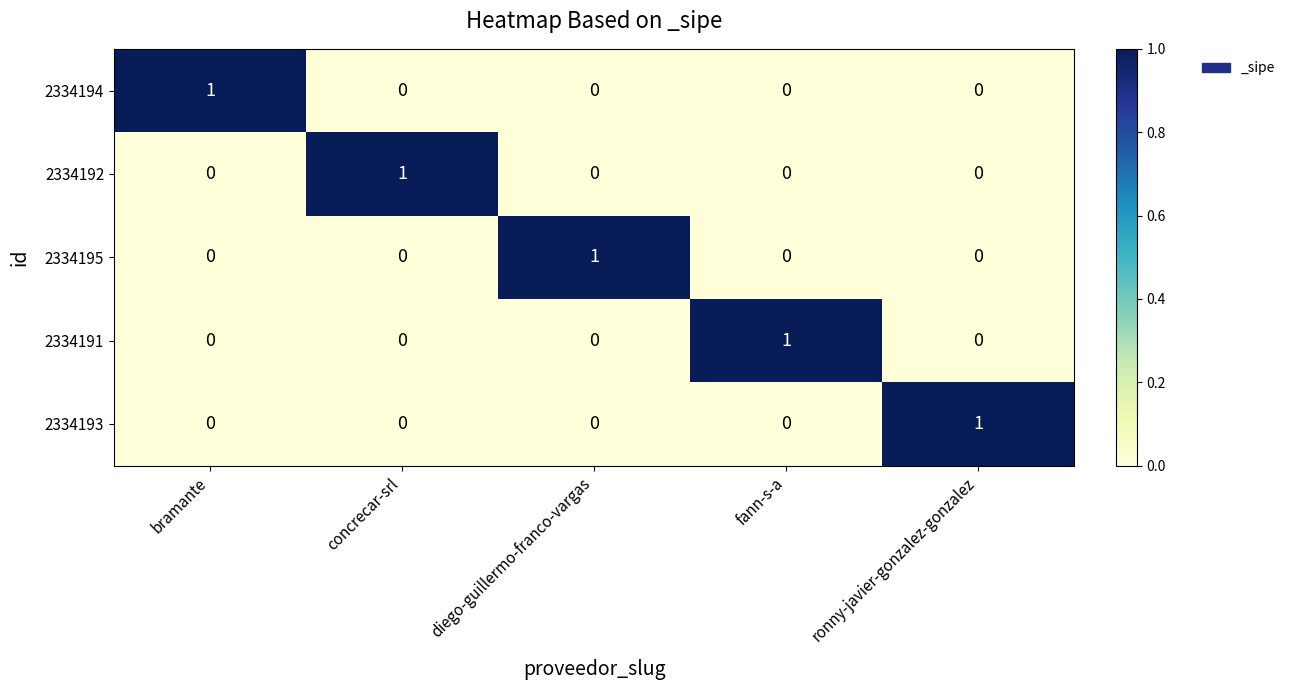

Which category has the highest value in the 2334192 series?

concrecar-srl